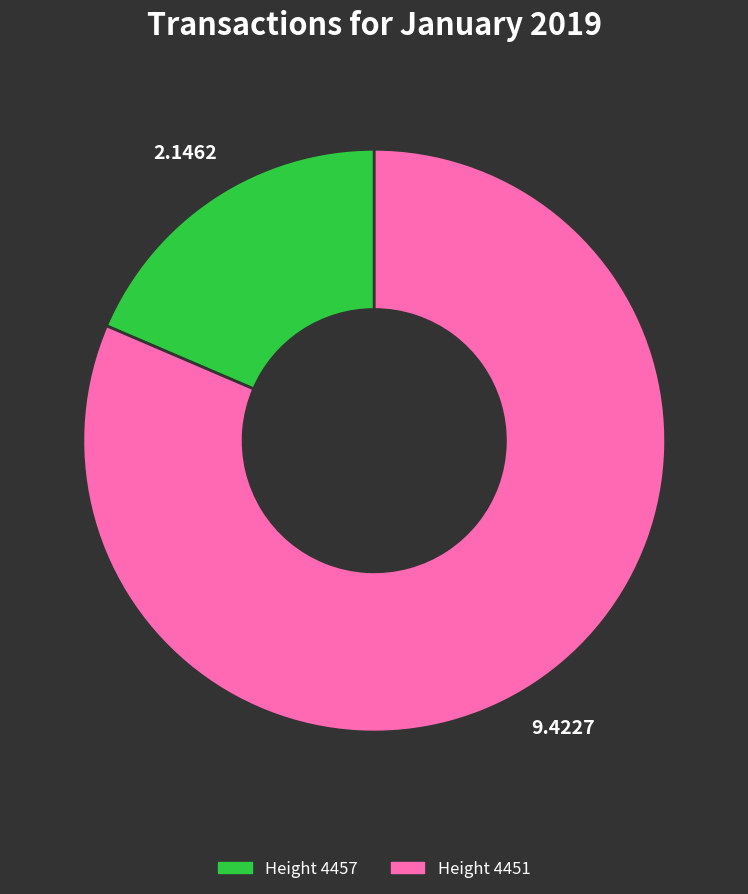

Is there any slice that represents more than half of the pie?

Yes